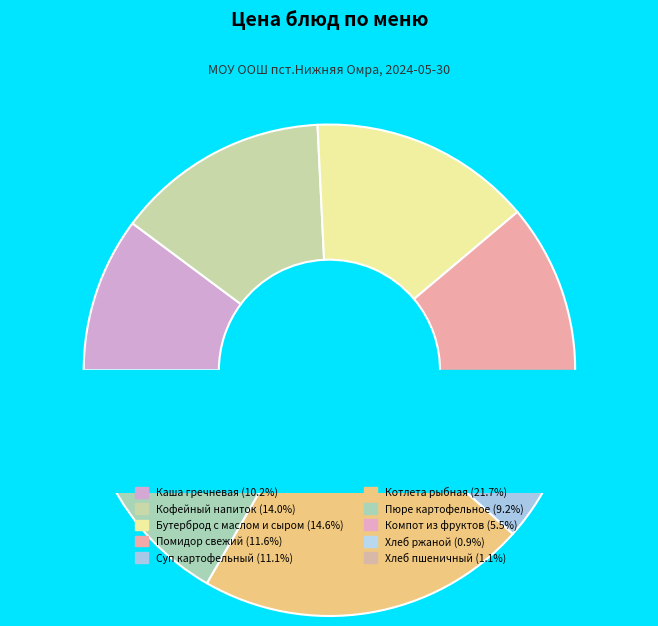

Rank the categories by value from highest to lowest.

Котлета рыбная, Бутерброд с маслом и сыром, Кофейный напиток, Помидор свежий, Суп картофельный, Каша гречневая, Пюре картофельное, Компот из фруктов, Хлеб пшеничный, Хлеб ржаной